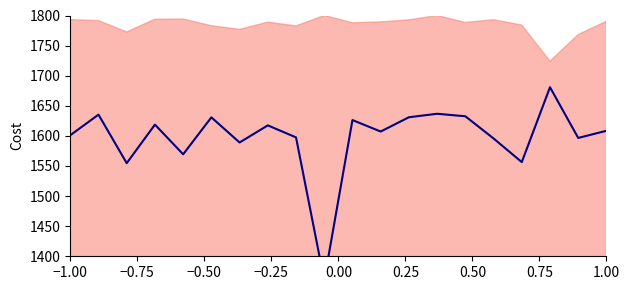

Count the number of values greater than 1608.

10